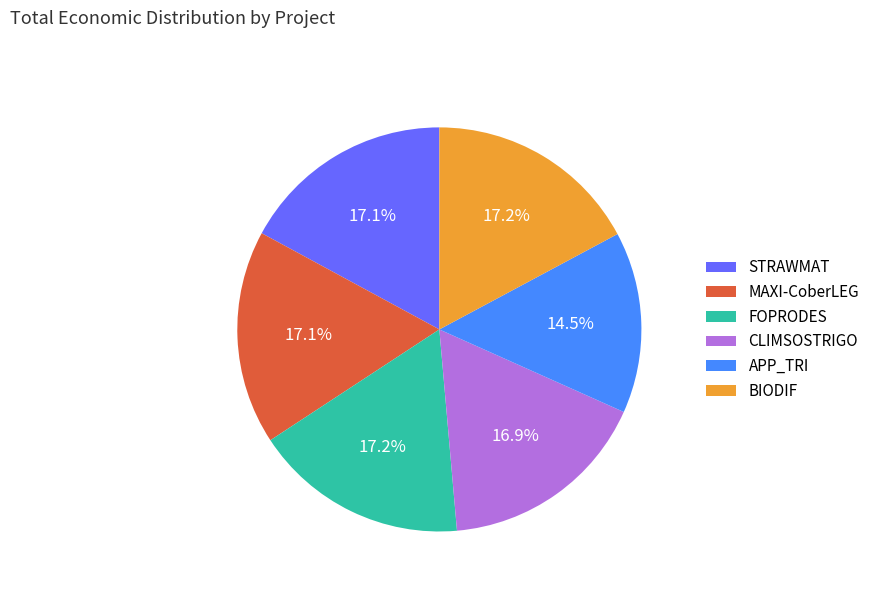

To the nearest percent, what percentage of the pie is MAXI-CoberLEG?

17%